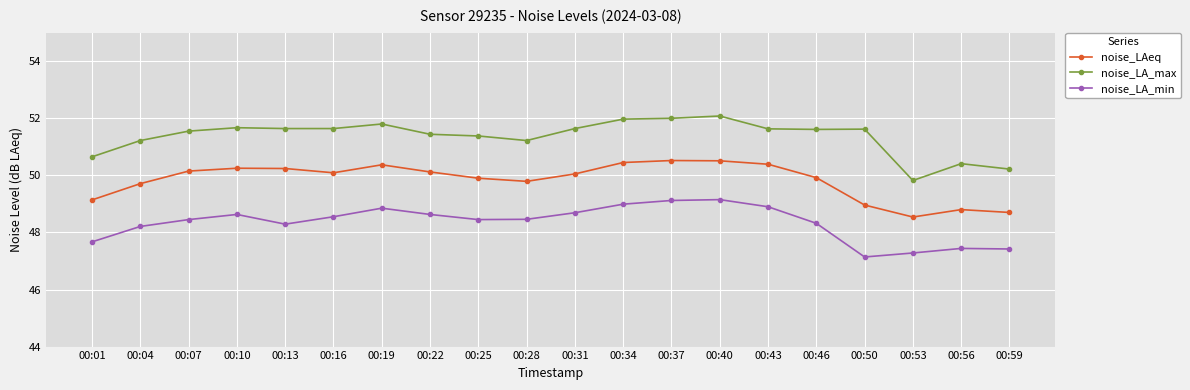

Where does the noise_LA_min series first go above 48?

00:04